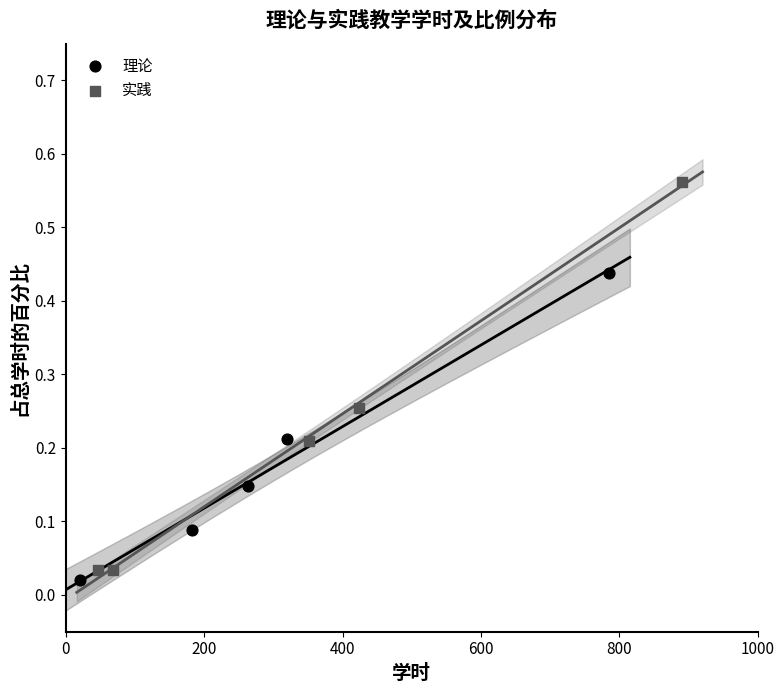

What are all the series names shown in the legend?

理论, 实践